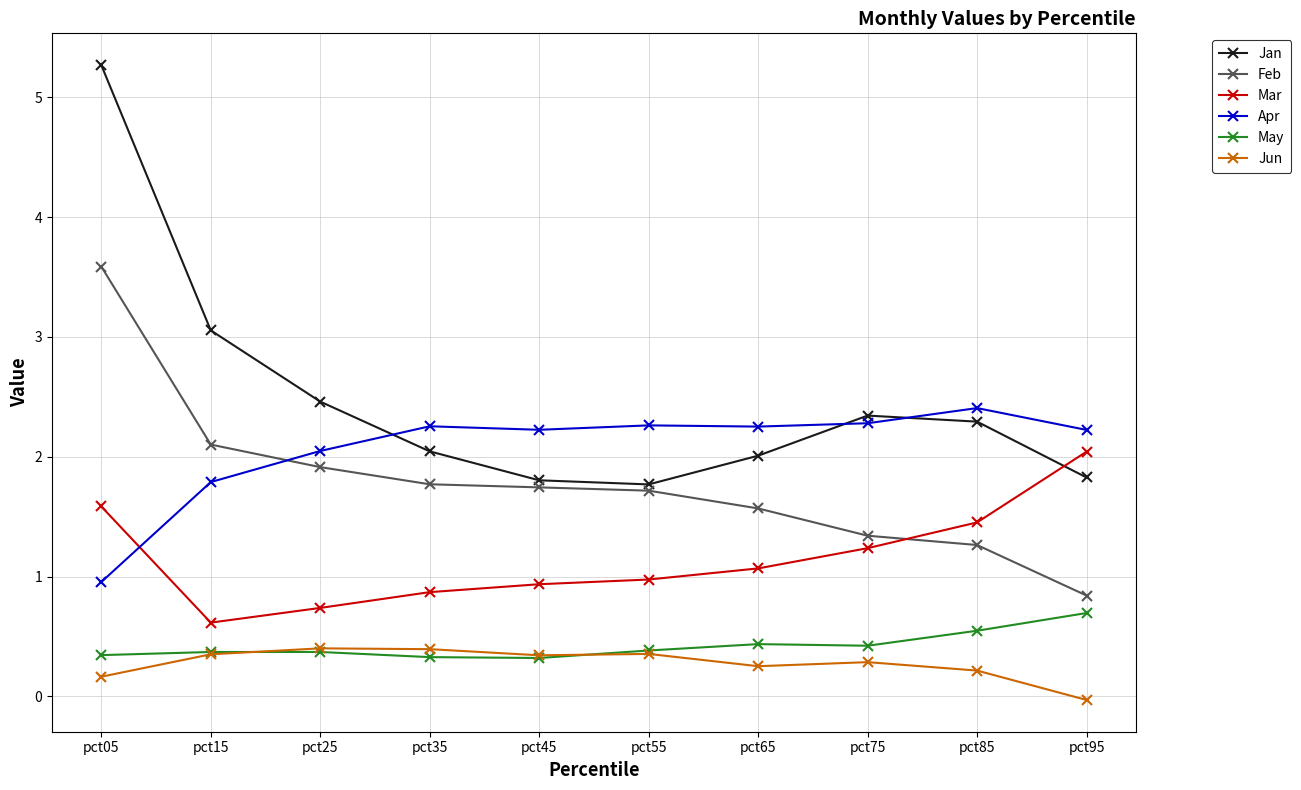

The Apr series shows 0.7 at pct15. True or false?

False